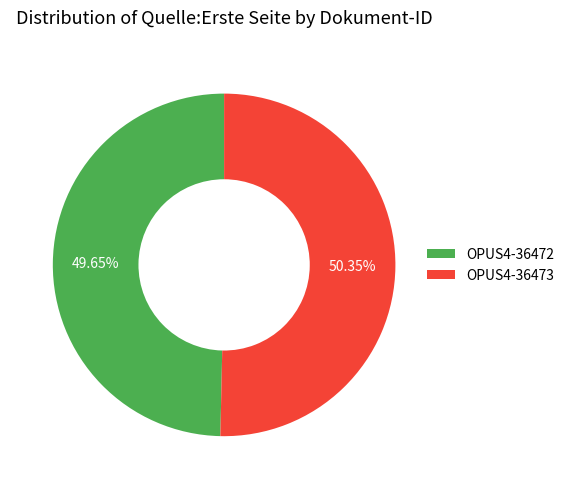

Approximately how many times larger is the value at OPUS4-36472 compared to OPUS4-36473?

1.0